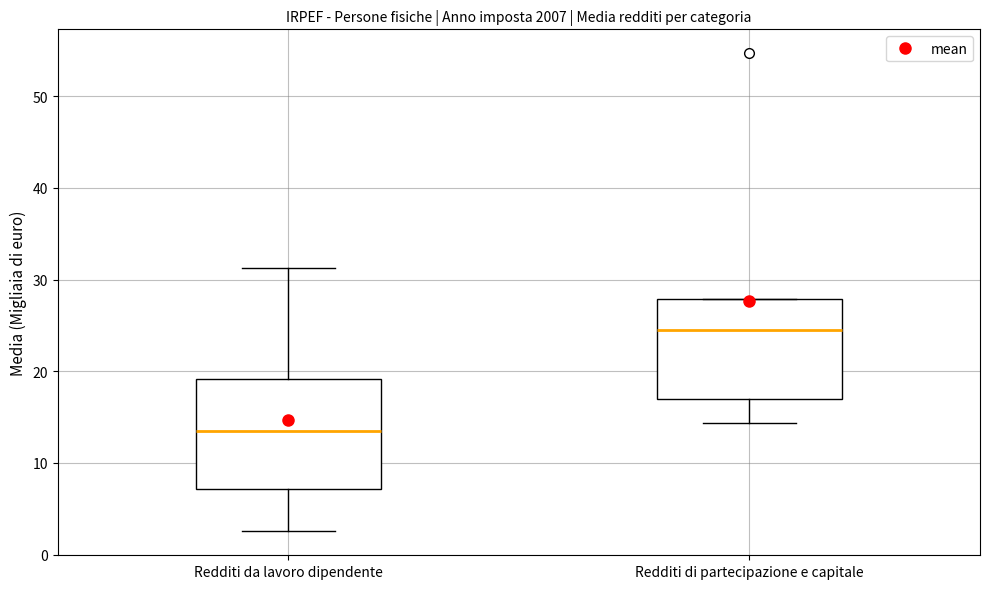

Reading left to right, read every box against the y-axis: the position of its median line, the range the box covers, and the ends of its whiskers. The values are not printed on the chart, so give them approximately, as read against the axis.

Redditi da lavoro dipendente: median 13, box 7 to 19, whiskers 3 to 31
Redditi di partecipazione e capitale: median 24, box 17 to 28, whiskers 14 to 28